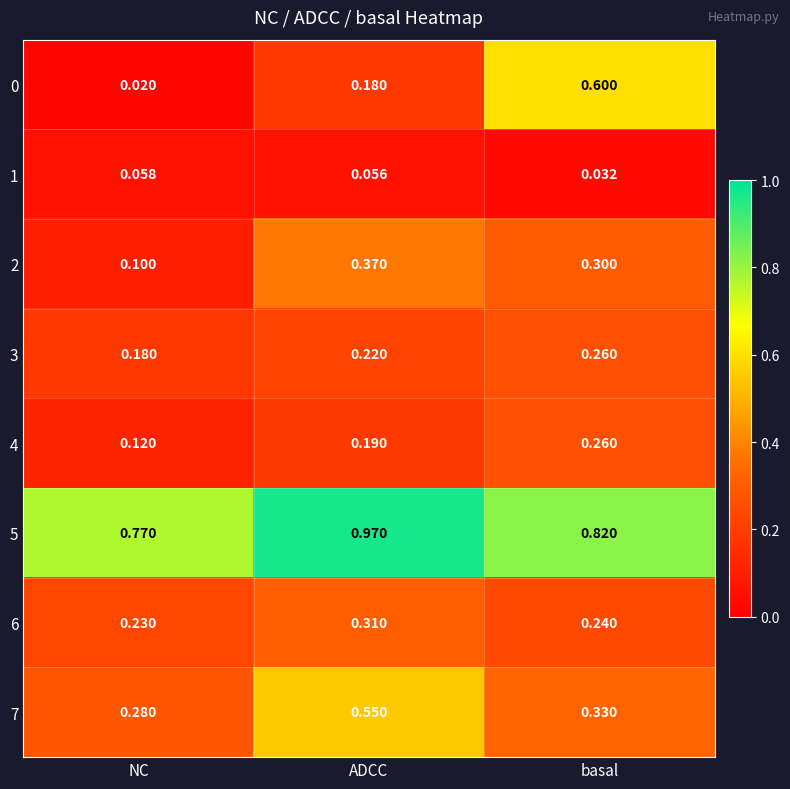

At which category is the sum across all series the highest?

ADCC